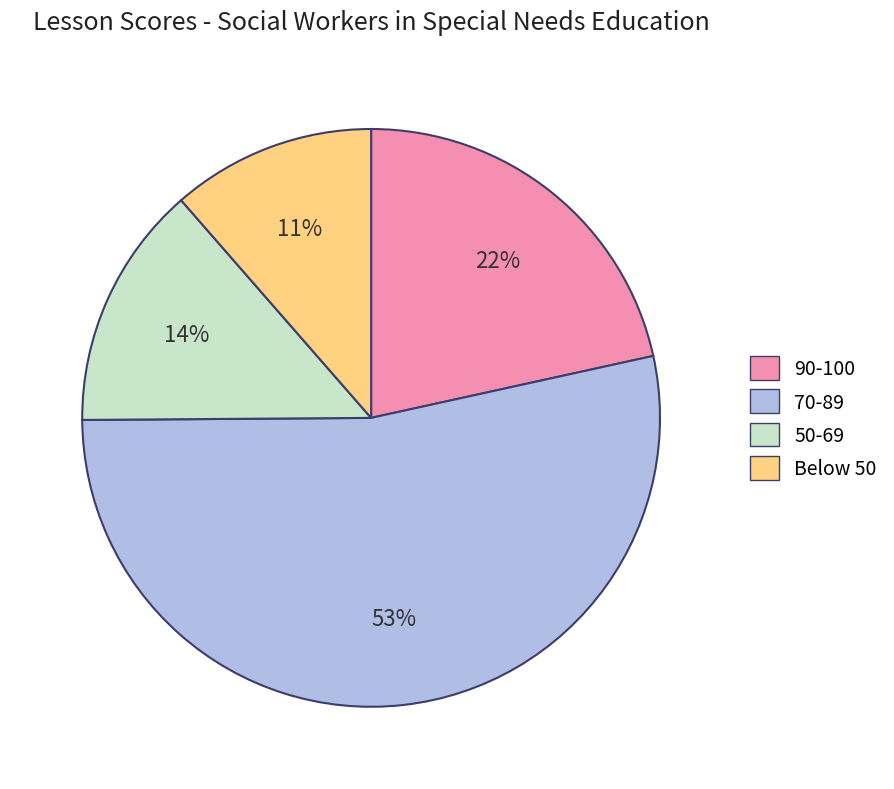

To the nearest percent, what is the difference between the largest and smallest slice percentages?

42%